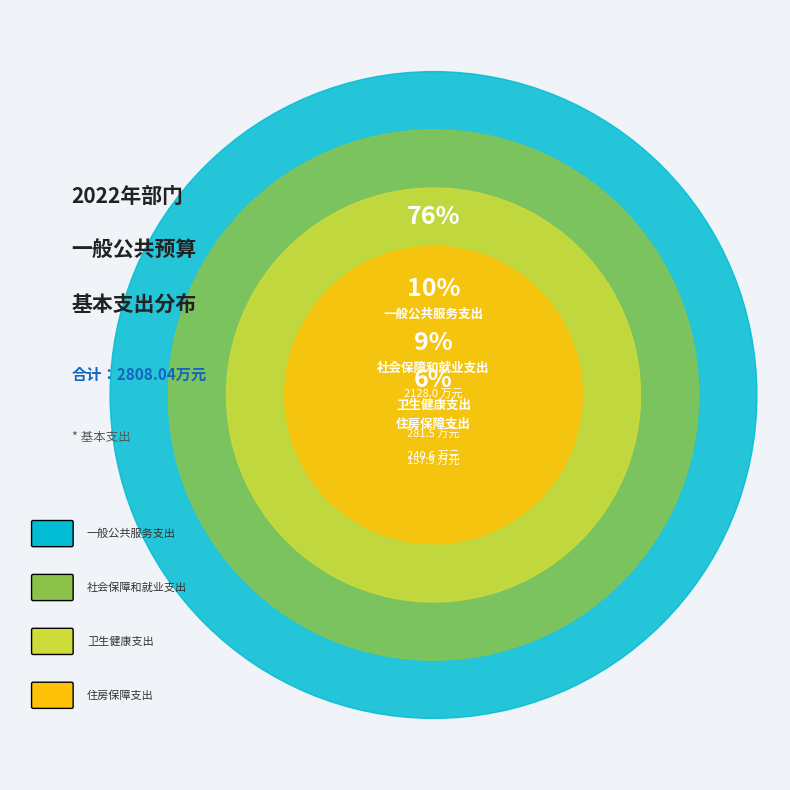

What percentage is the 一般公共服务支出 slice, to the nearest percent?

76%